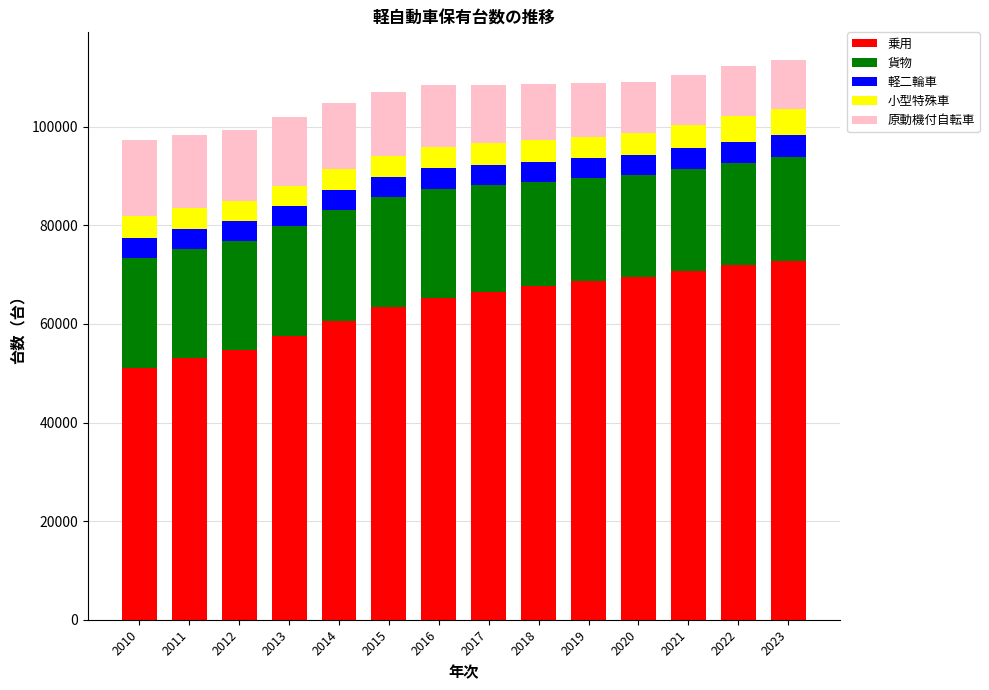

What is the total value across all series at 2013?

102016